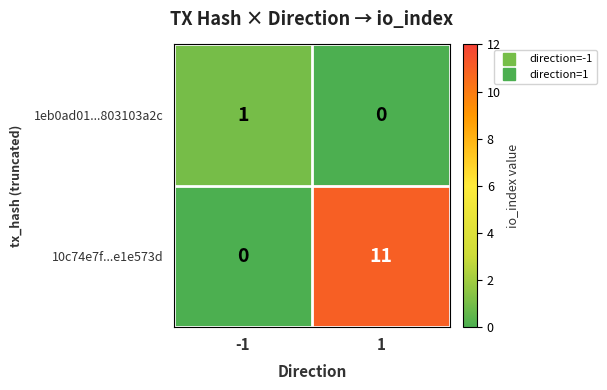

True or false: 1eb0ad01...803103a2c has a value of 0 at 1.

True